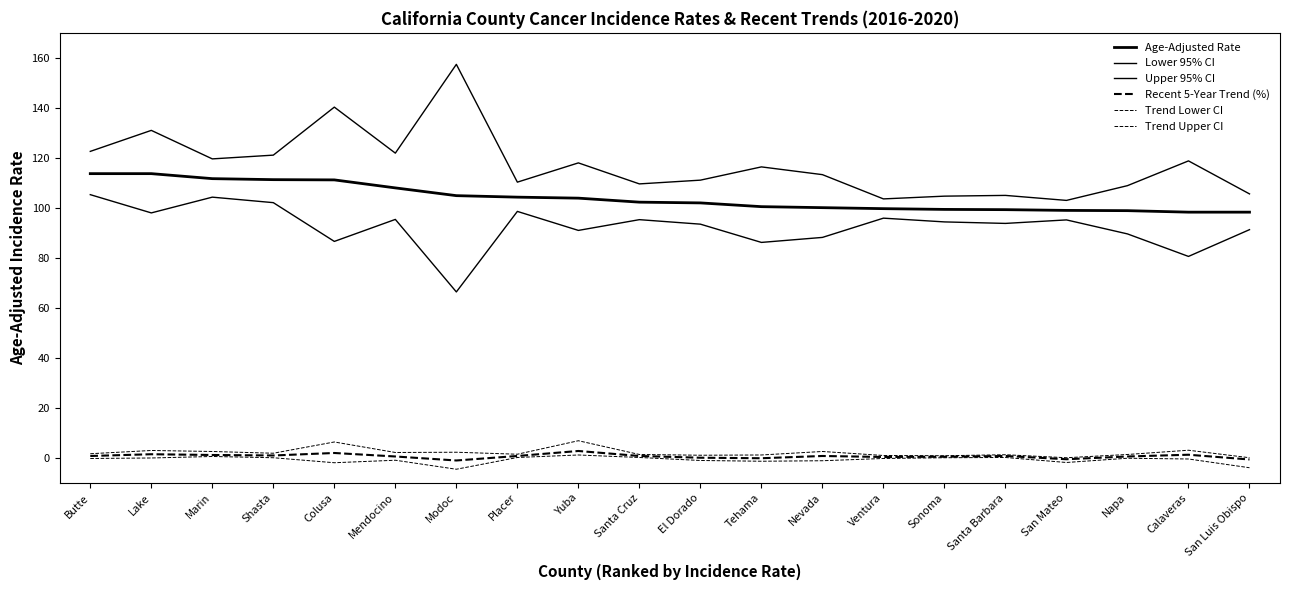

True or false: Trend Lower CI and Trend Upper CI intersect in this chart.

False